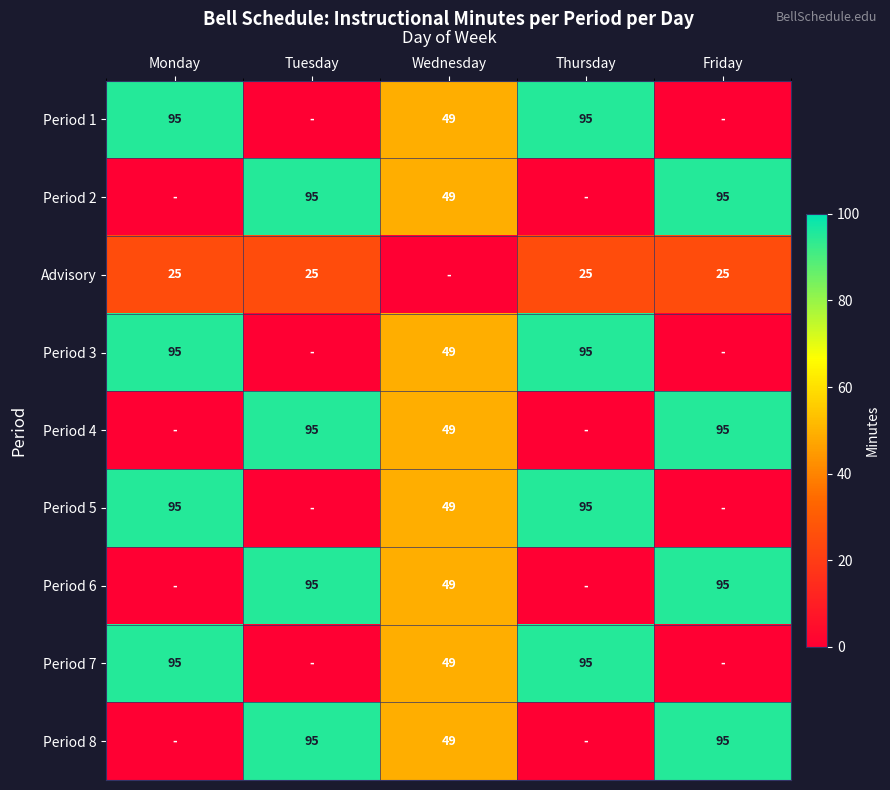

How many data points does each series have?

5